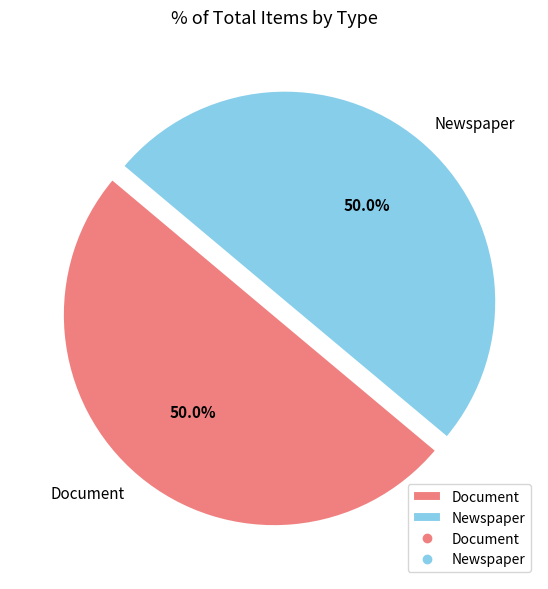

How much of the chart is everything except Newspaper?

50.0%